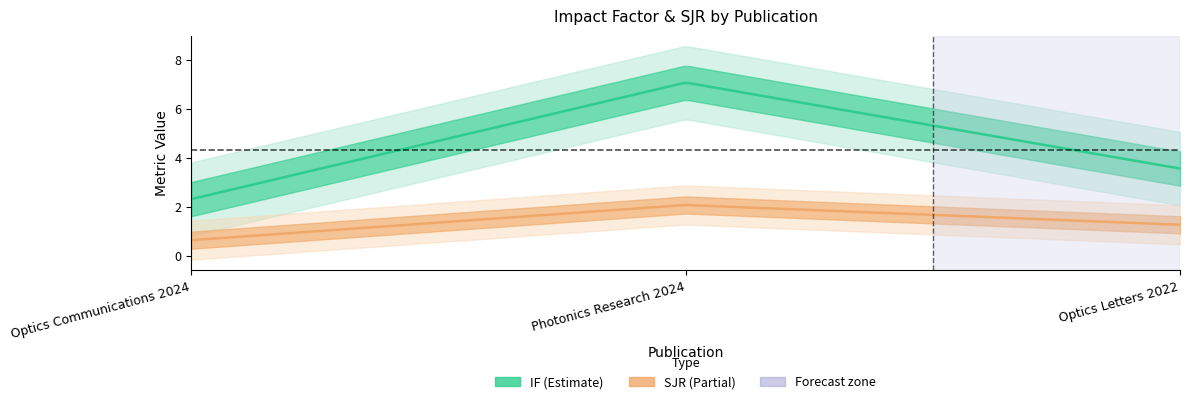

What is the value of the IF point at the 3rd from the left?

3.6